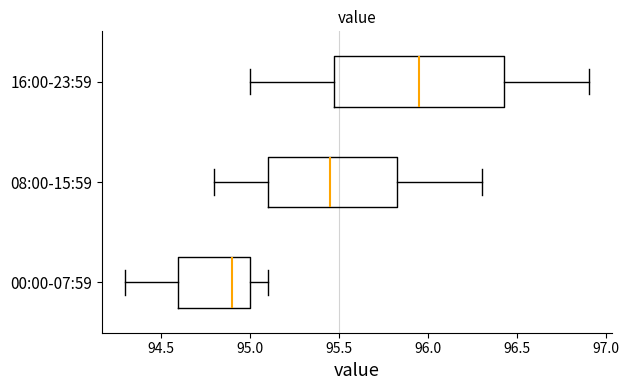

Where does the median line of the box for 00:00-07:59 sit on the x-axis? The values are not printed on the chart, so give them approximately, as read against the axis.

94.90